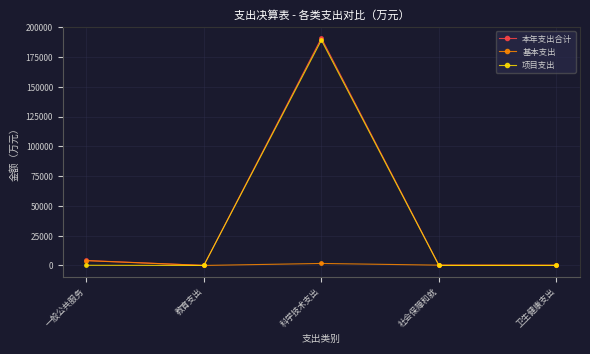

How many lines are shown in the chart?

3